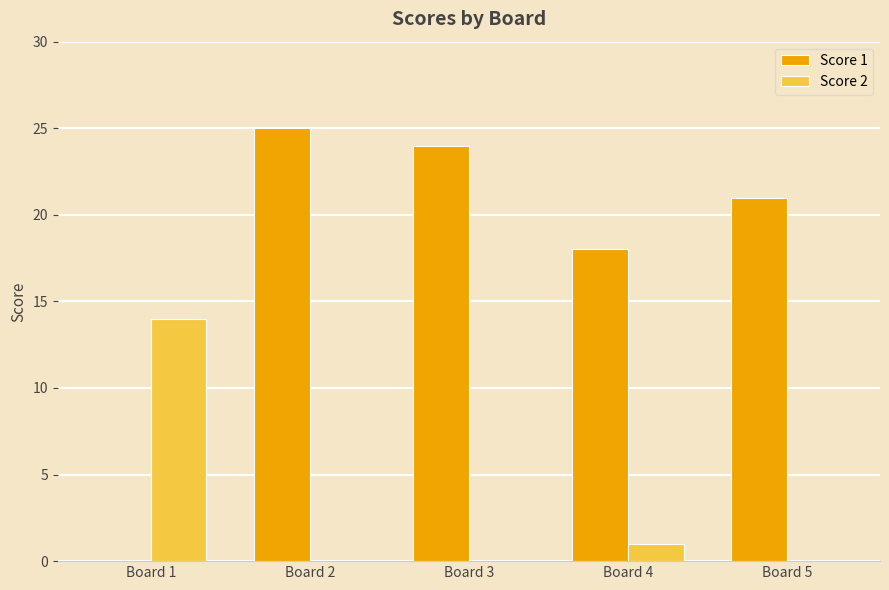

What is the sum of all Score 2 values?

15